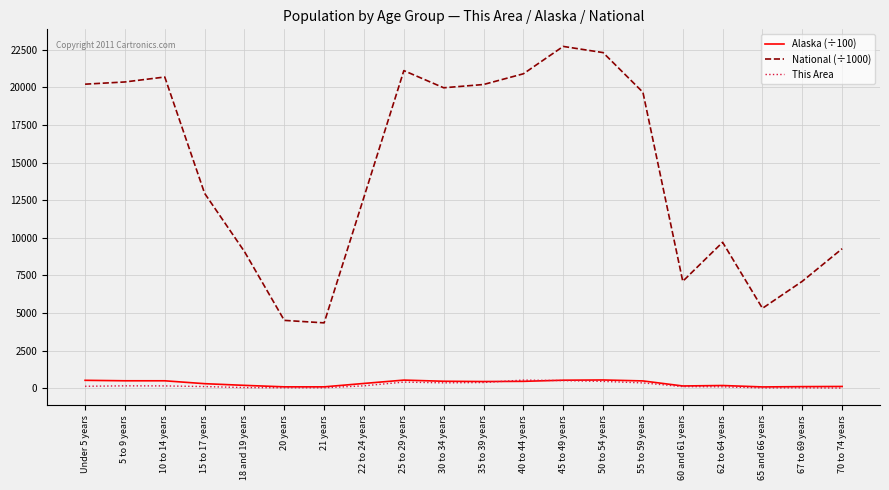

At which label is National (÷1000) closest to 13531?

15 to 17 years